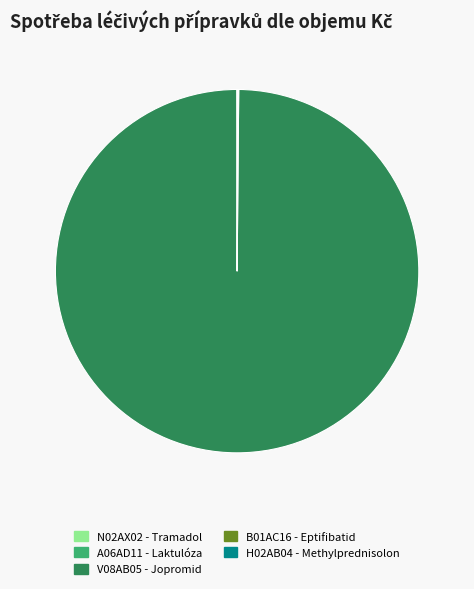

Which slice is the largest?

V08AB05 - Jopromid